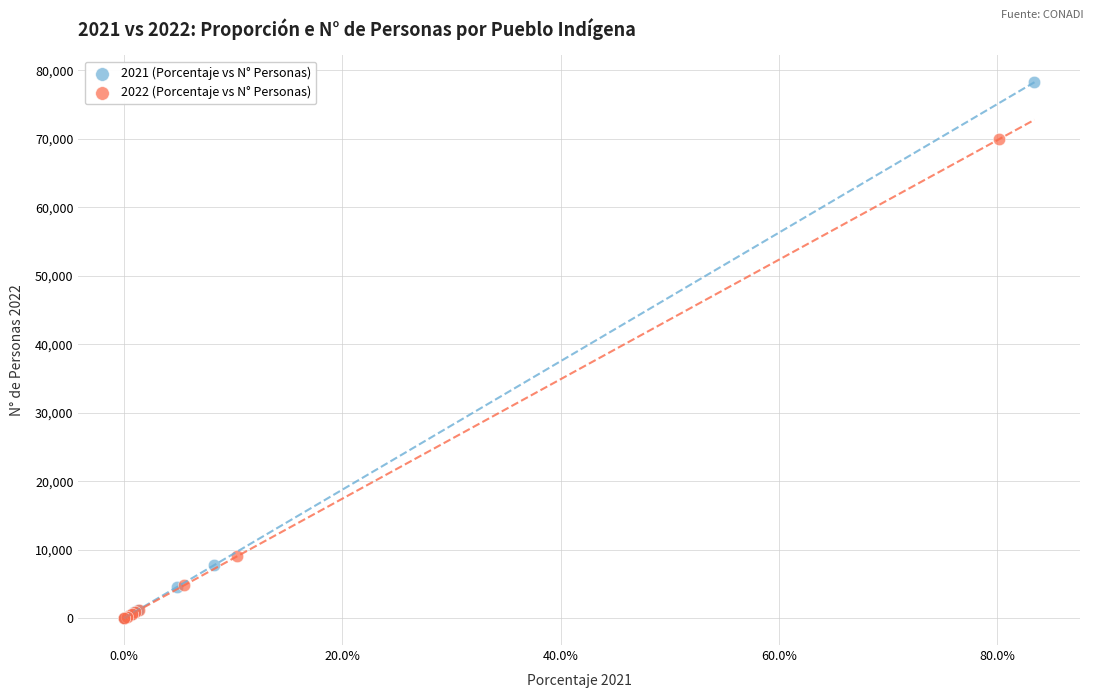

Which series has the largest Y range (max minus min)?

2021 (Porcentaje vs N° Personas)